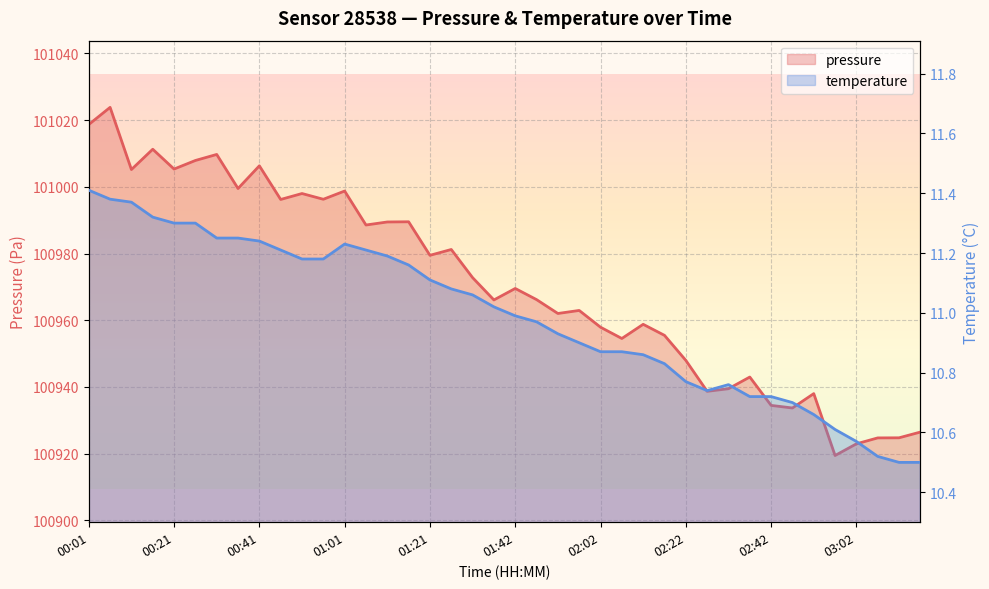

Is the value of temperature at 02:17 greater than the value of pressure at 01:16?

No